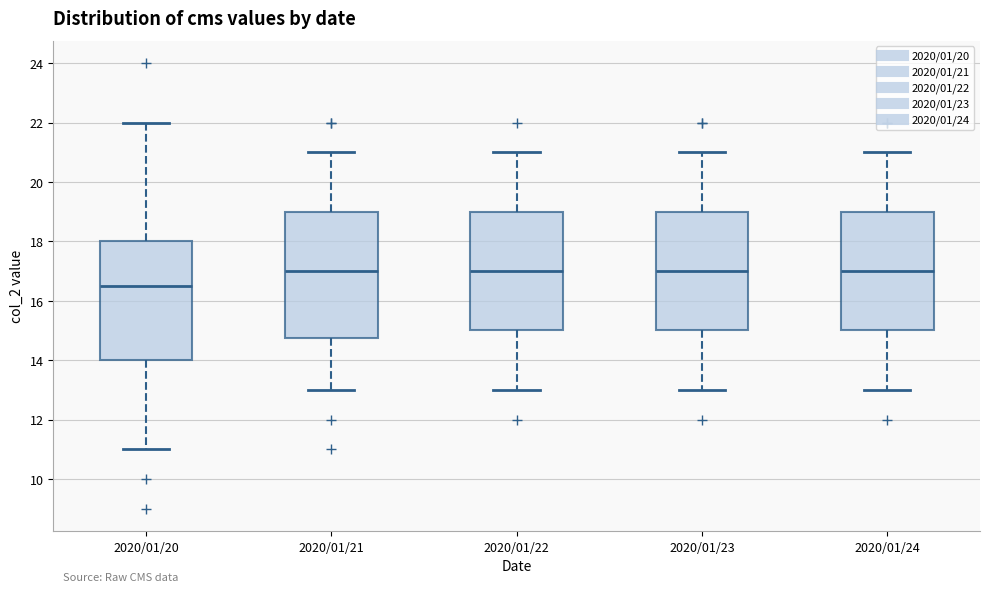

Comparing the boxes themselves (not the whiskers), which one is the tallest?

2020/01/21